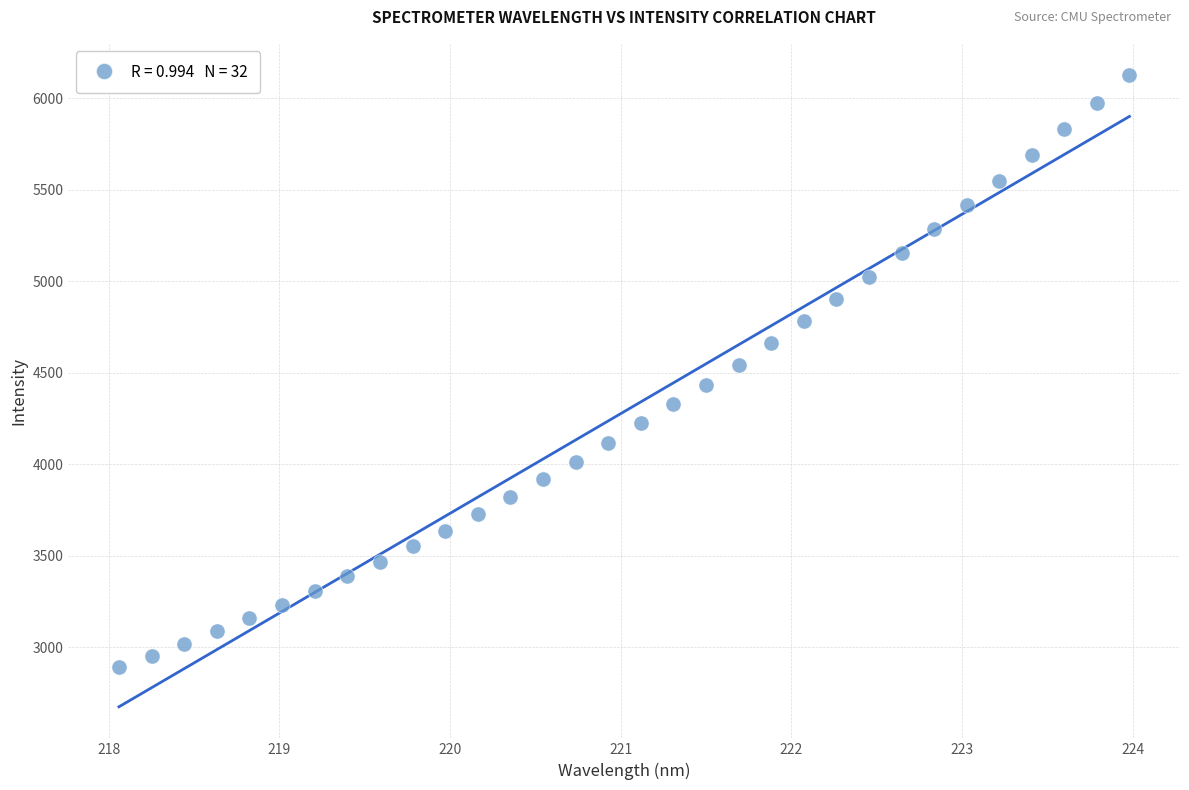

What is the range of X values (max minus min)?

5.9